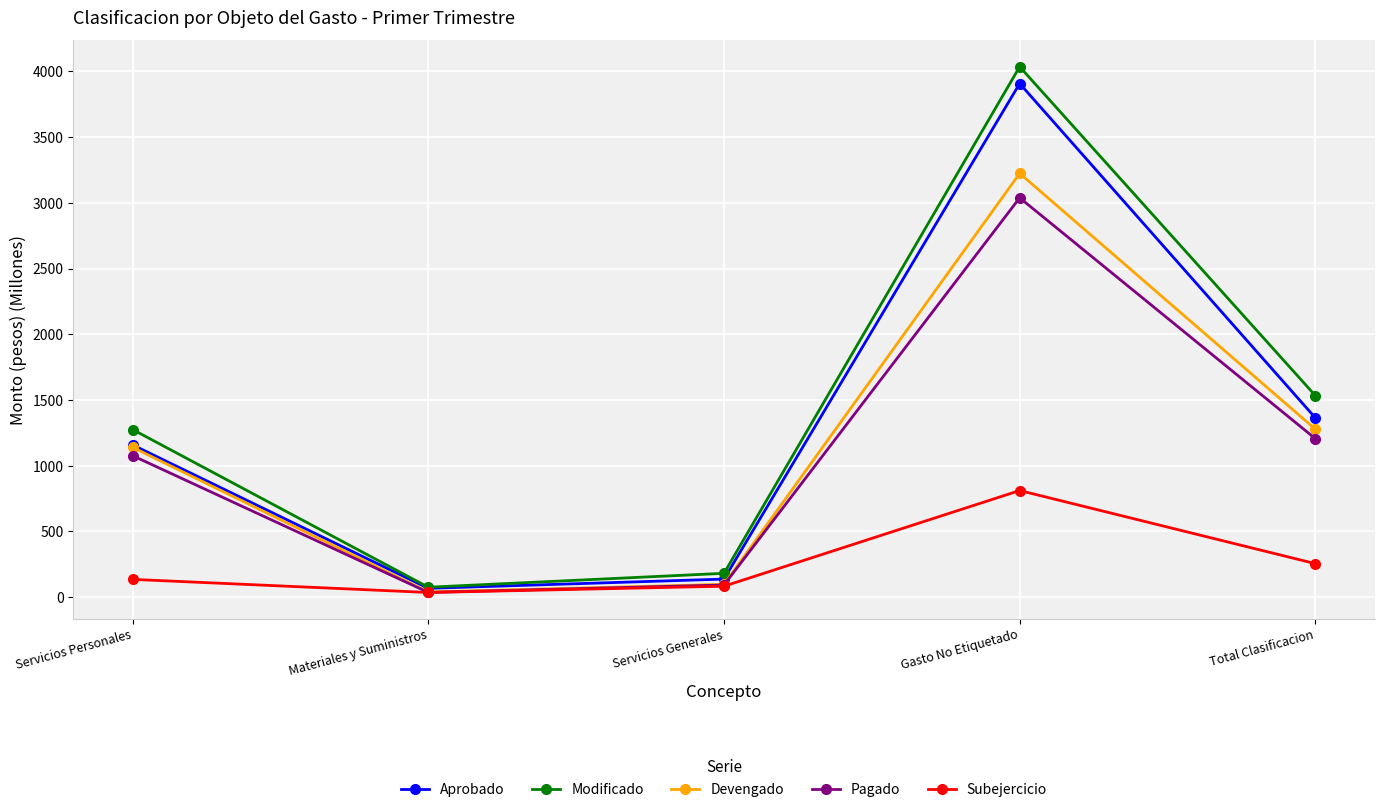

What position from the right is Servicios Generales?

3